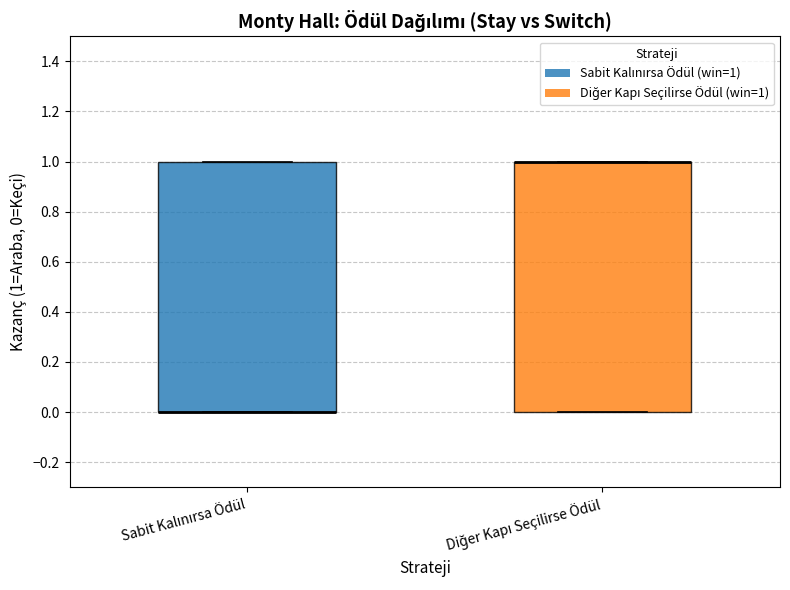

Reading left to right, transcribe this box plot: for each box, give where its median line is, the range the box spans, and where its two whiskers end, as read against the y-axis. The values are not printed on the chart, so give them approximately, as read against the axis.

Sabit Kalınırsa Ödül: median 0 (drawn on the box's lower edge), box 0 to 1, whiskers 0 to 1
Diğer Kapı Seçilirse Ödül: median 1 (drawn on the box's upper edge), box 0 to 1, whiskers 0 to 1